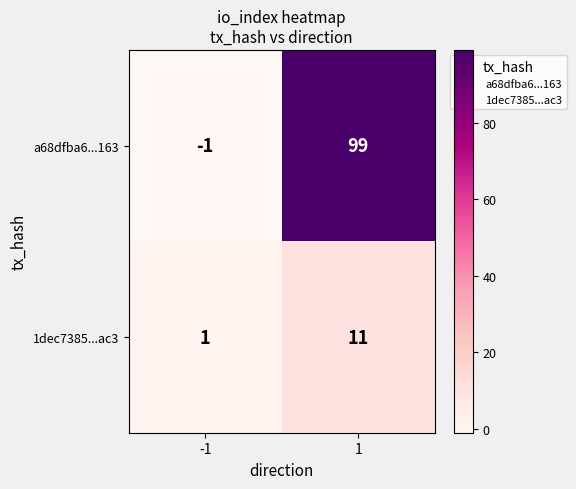

At how many categories does at least one series exceed 86?

1